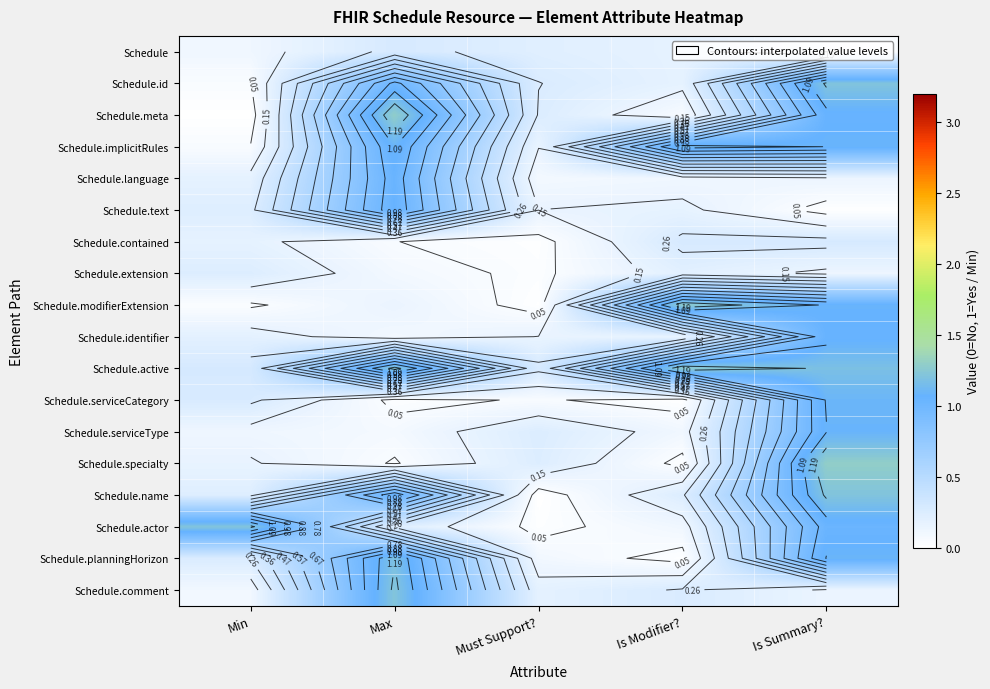

The value of Schedule.text at Min is 0.2. True or false?

False